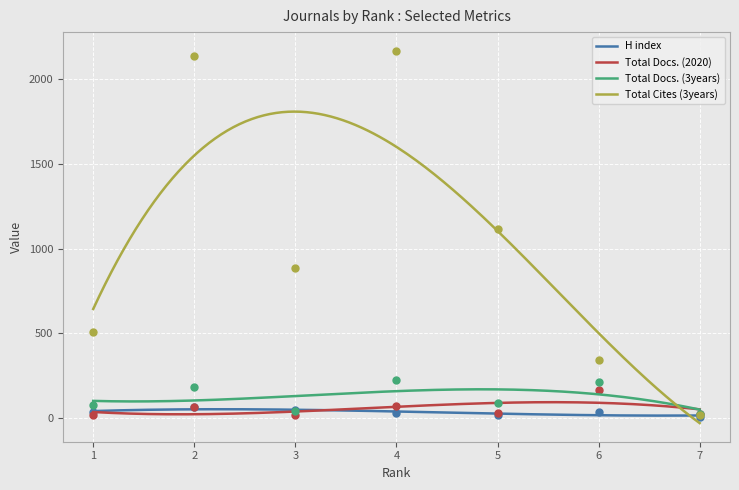

Reading left to right, extract all data points from this chart.

H index: 1=36	2=65	3=48	4=30	5=20	6=34	7=9
Total Docs. (2020): 1=19	2=64	3=20	4=74	5=28	6=166	7=26
Total Docs. (3years): 1=77	2=182	3=44	4=223	5=91	6=212	7=27
Total Cites (3years): 1=506	2=2139	3=889	4=2169	5=1119	6=343	7=19